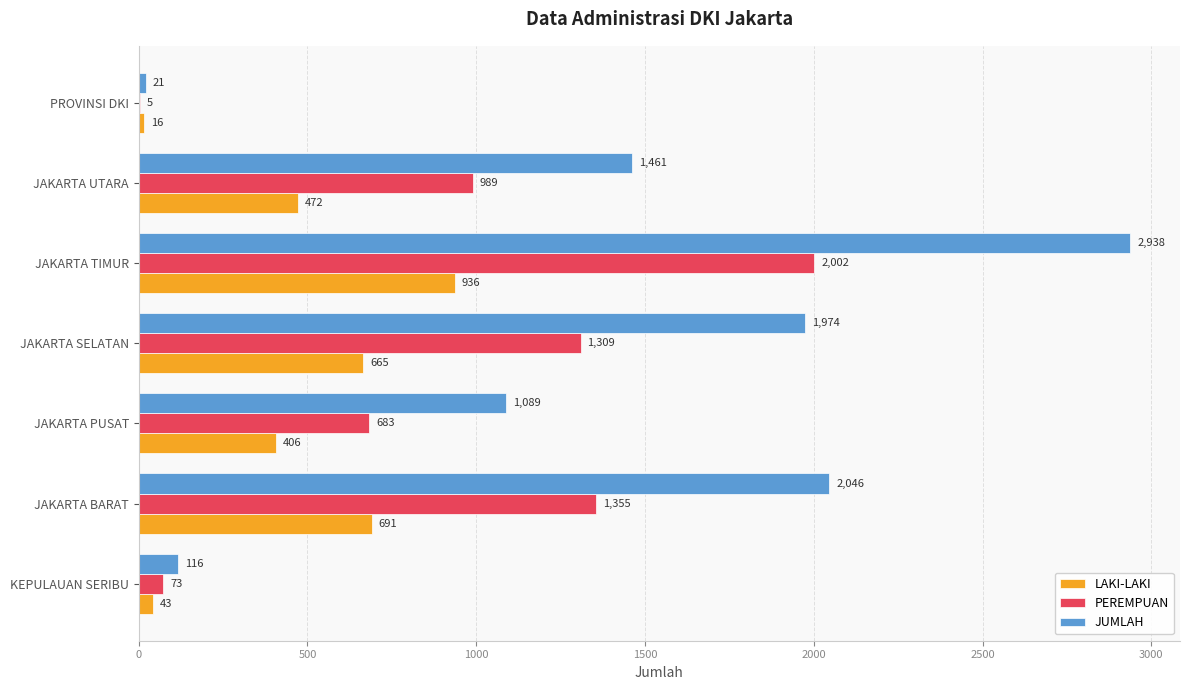

What is the sum of the LAKI-LAKI values at JAKARTA SELATAN and PROVINSI DKI?

681